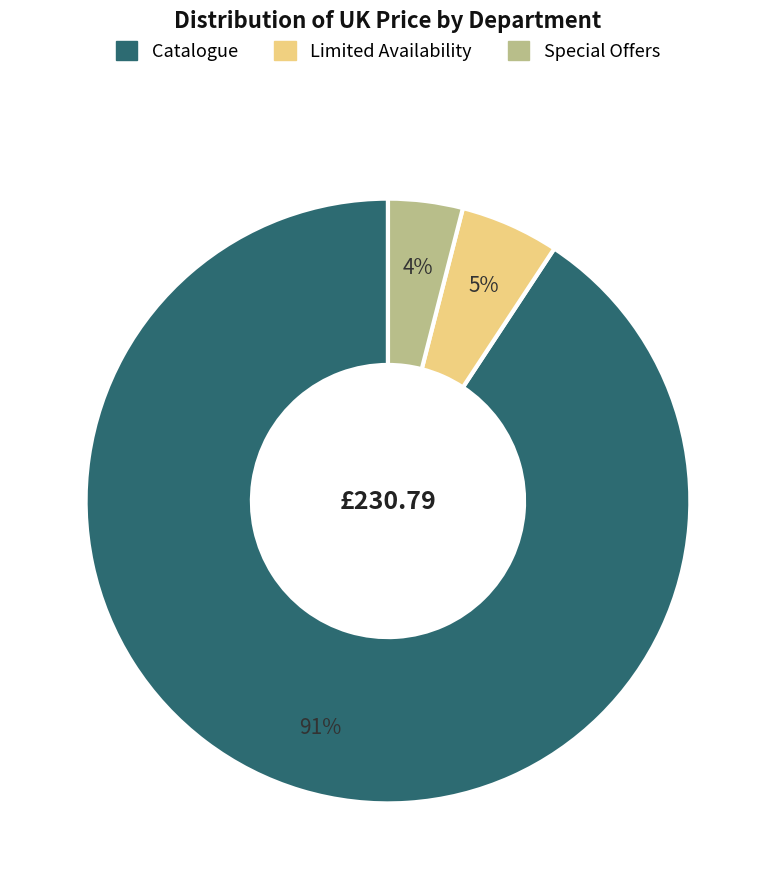

Does any single category account for the majority?

Yes